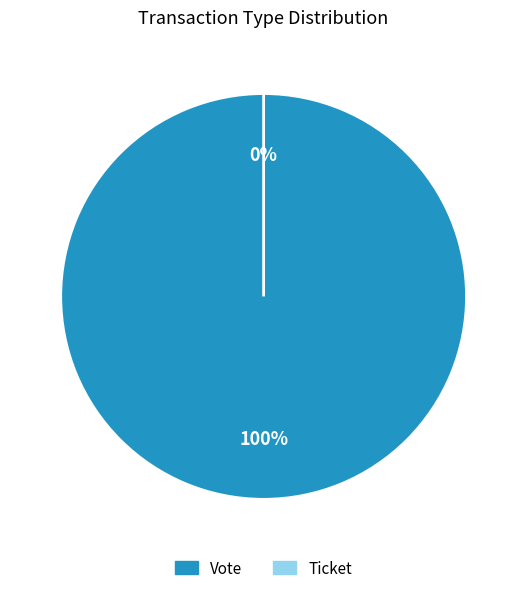

True or false: Vote accounts for 100% of the total.

True